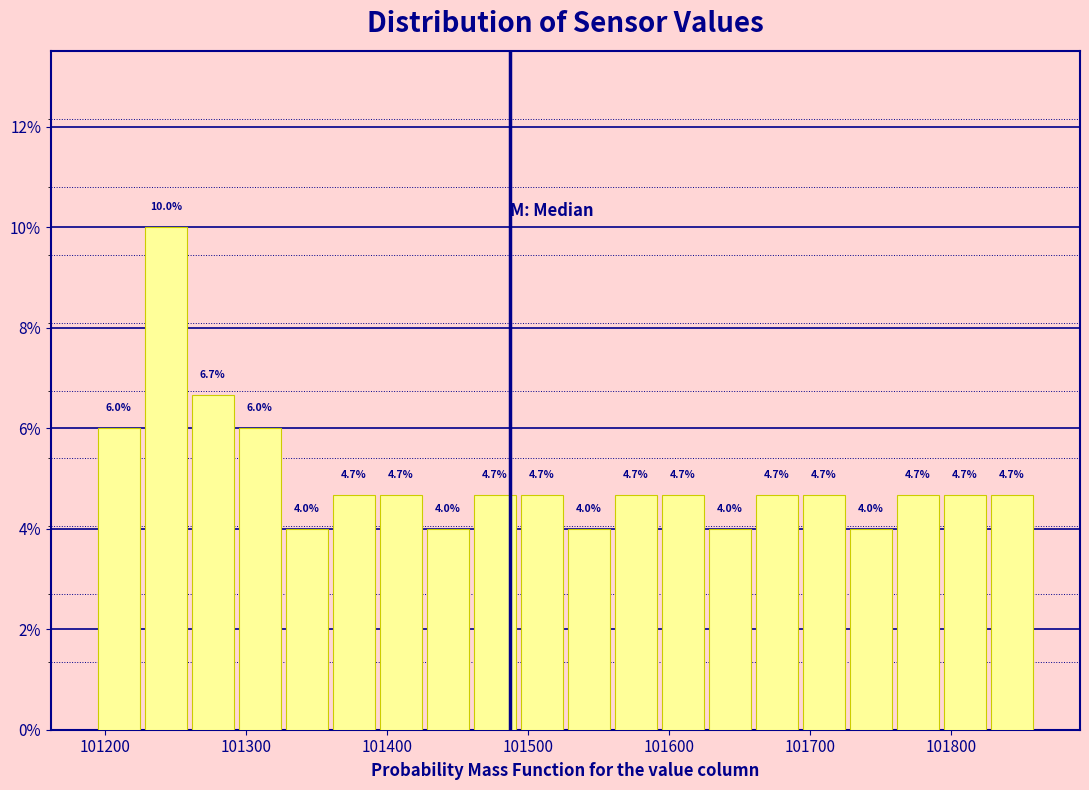

Around what value on the x-axis is the tallest bar? Give the approximate position of its centre, as read against the axis.

101240